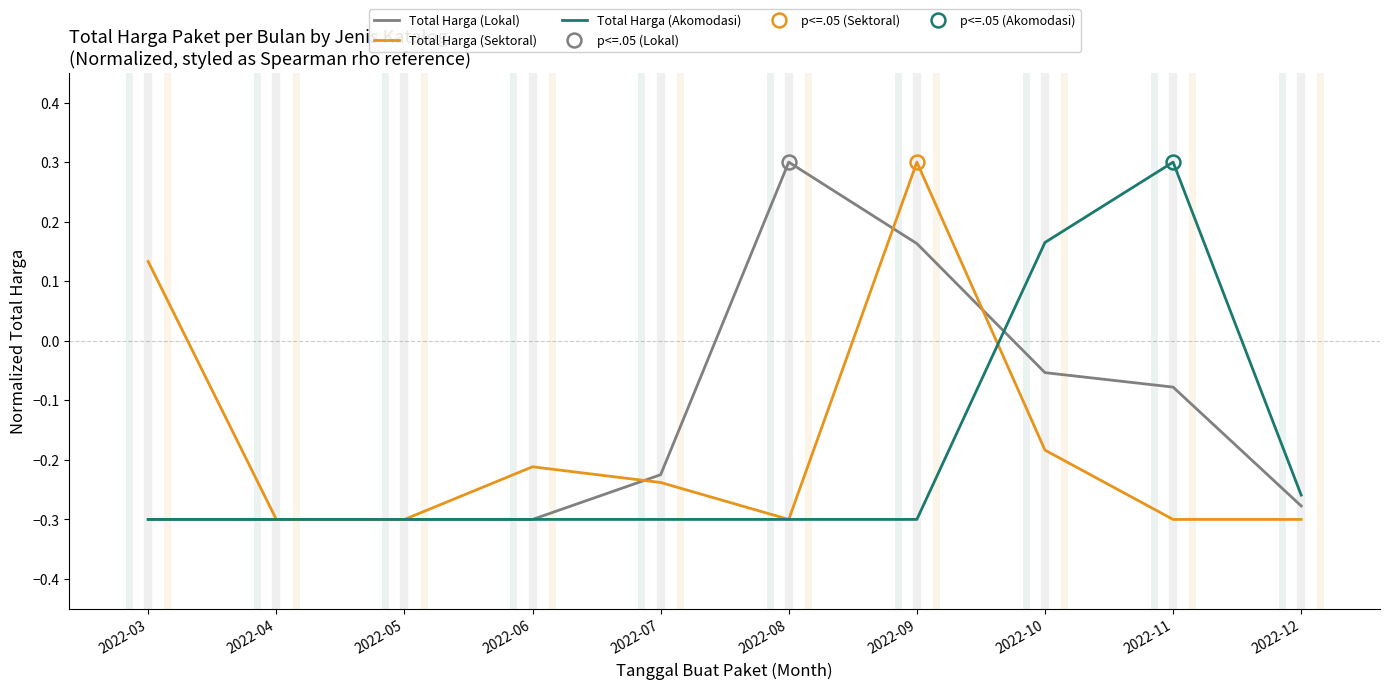

What is the spread (max minus min) of values at 2022-10?

0.3